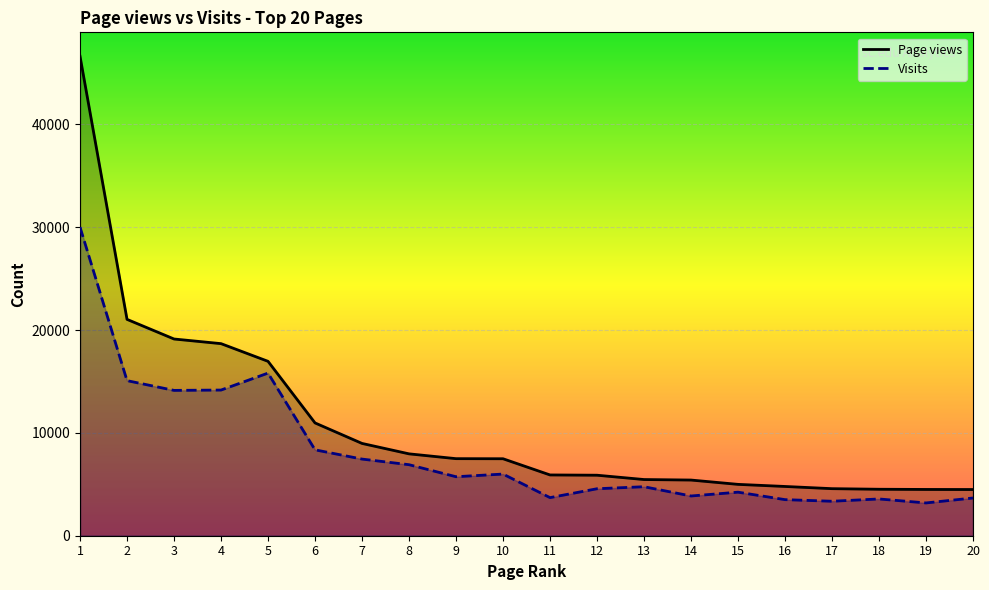

Reading left to right, extract all data points from this chart.

Page views: 46621	21039	19130	18679	16959	10969	8975	7962	7494	7485	5910	5884	5464	5414	4994	4790	4576	4519	4500	4493
Visits: 30010	15081	14133	14166	15815	8353	7453	6907	5737	5996	3705	4569	4765	3864	4235	3509	3352	3575	3188	3669